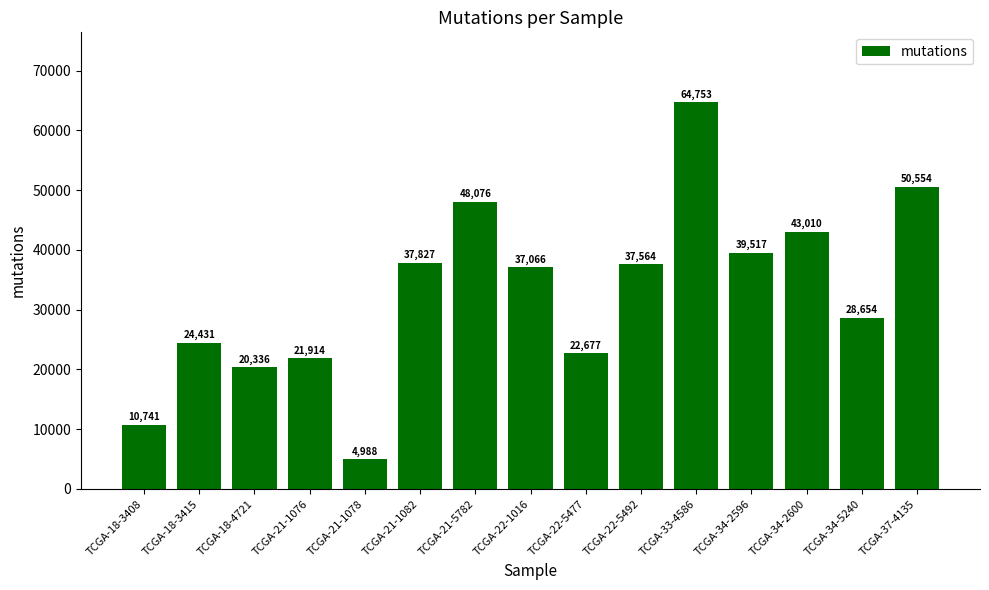

Between TCGA-21-1078 and TCGA-34-2596, which is larger?

TCGA-34-2596